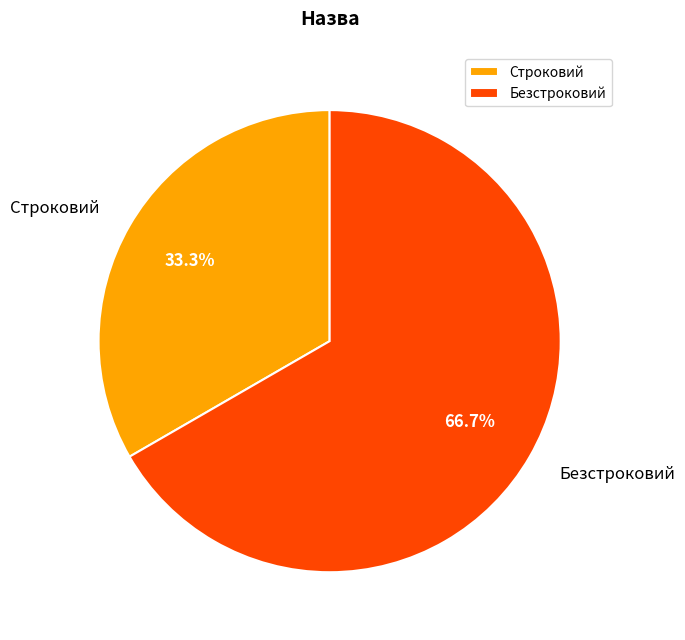

How many segments does this pie chart have?

2